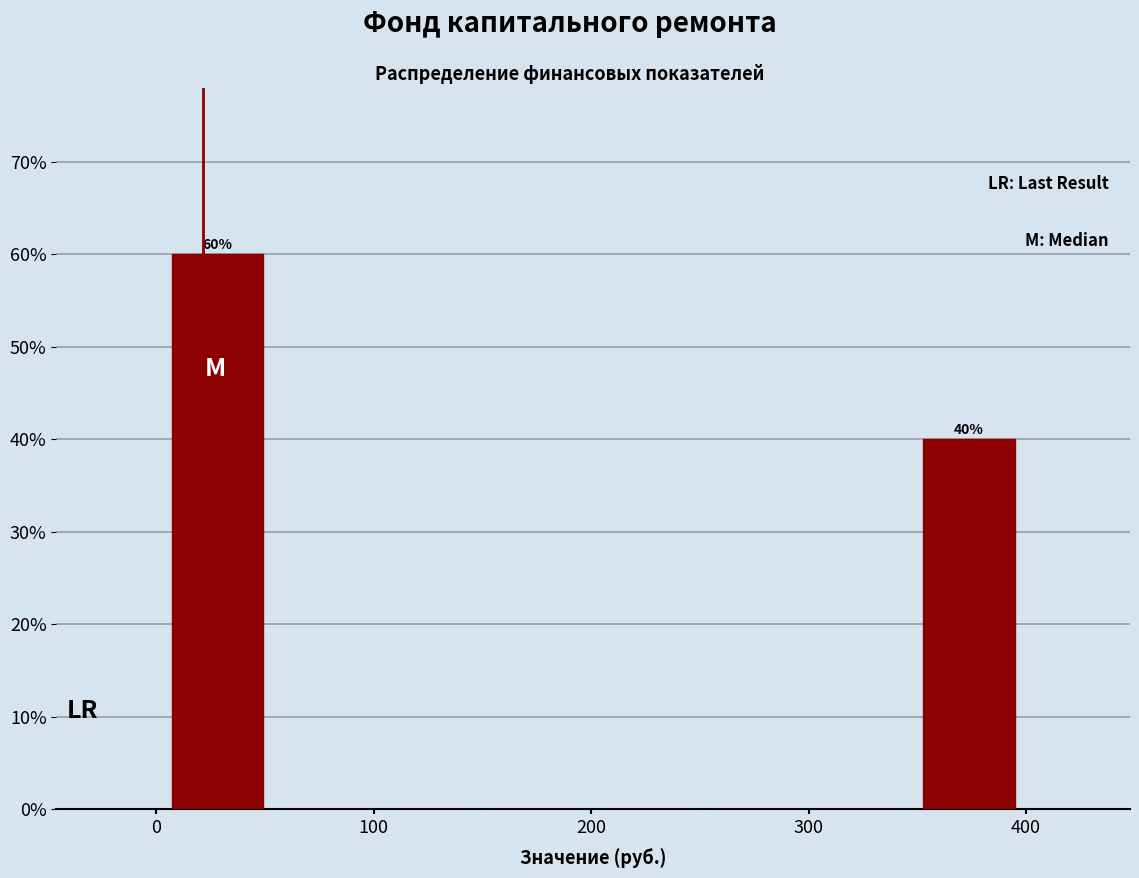

Over which range of the x-axis is the bar tallest?

0 to 50